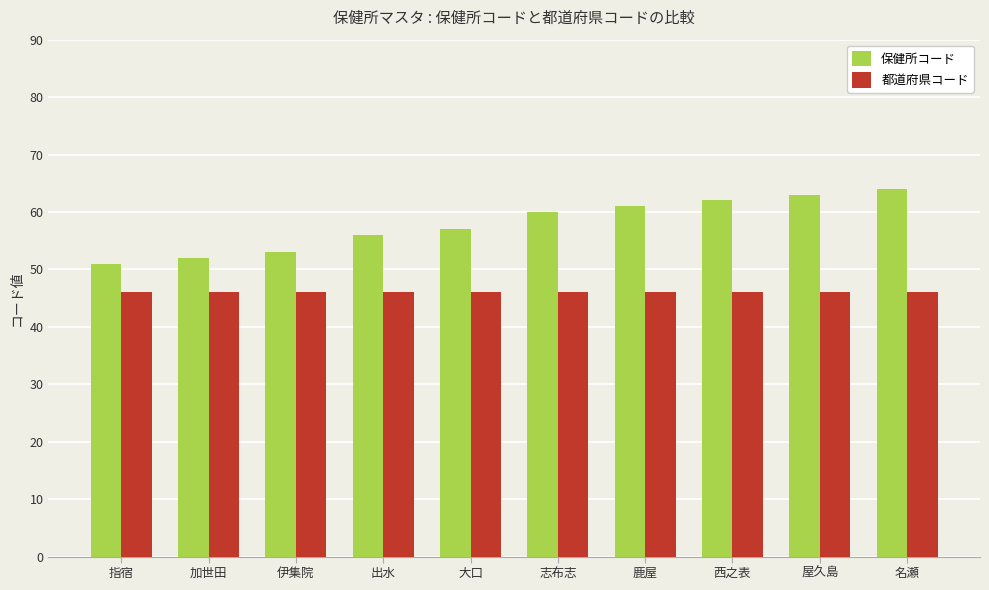

What position from the left is 鹿屋?

7